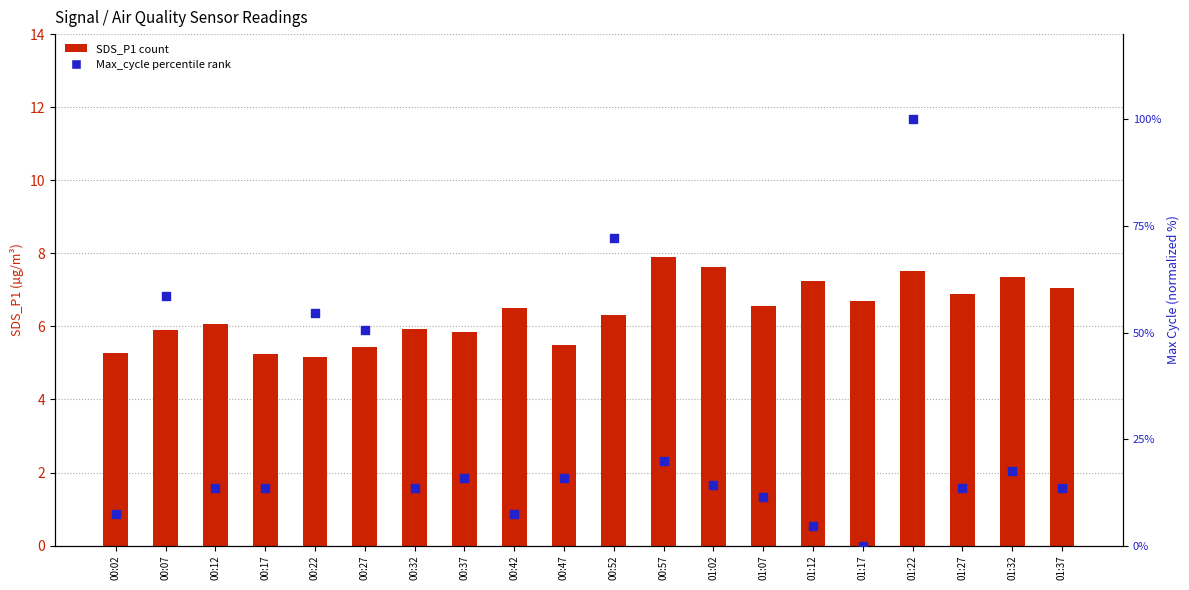

Which series has the largest total across all categories?

Max_cycle (norm %)